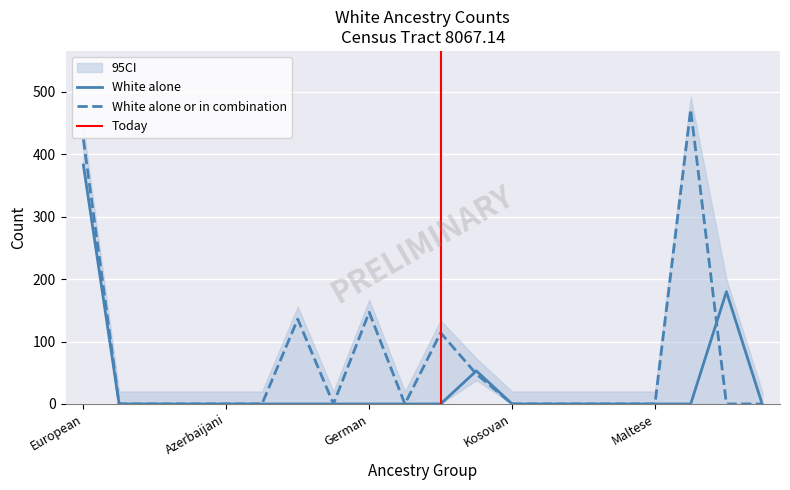

Reading right to left, list all the values displayed in this chart.

White alone: 0	180	0	0	0	0	0	0	53	0	0	0	0	0	0	0	0	0	0	383
White alone or in combination: 0	0	472	0	0	0	0	0	48	114	0	147	0	136	0	0	0	0	0	424